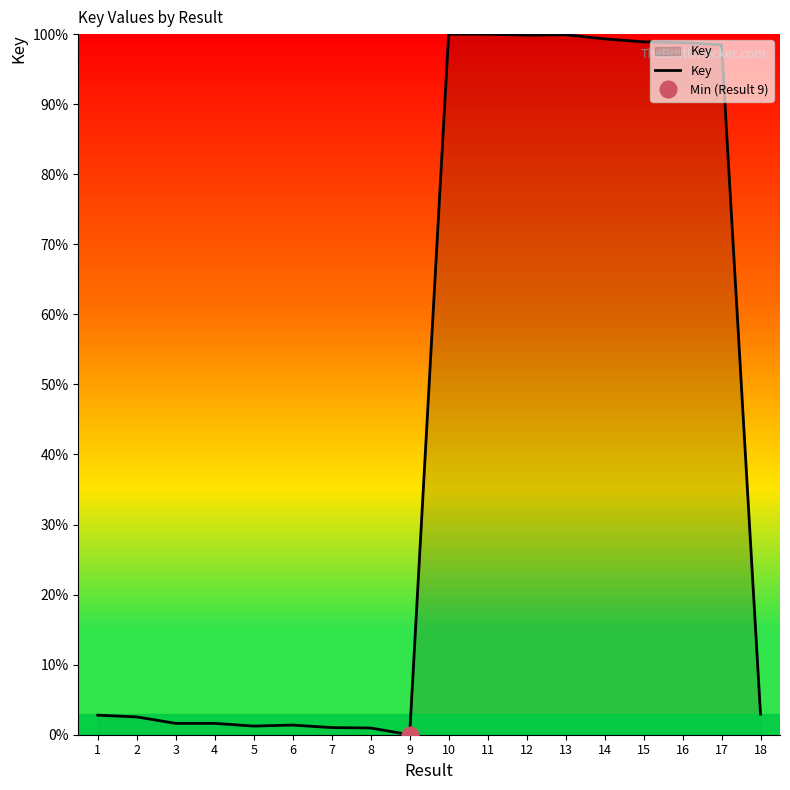

List the labels in order of value, smallest first.

9, 8, 7, 5, 6, 3, 4, 2, 1, 18, 17, 16, 15, 14, 12, 13, 11, 10